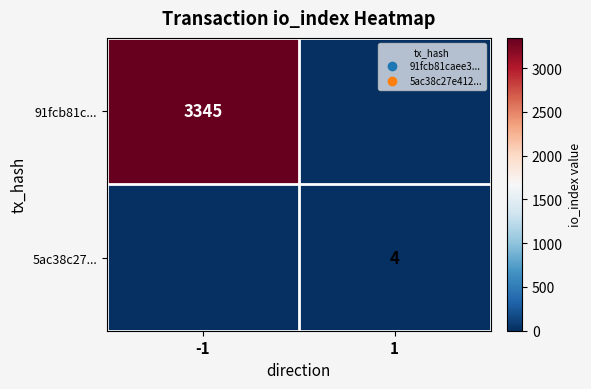

Count the number of data series in this chart.

2